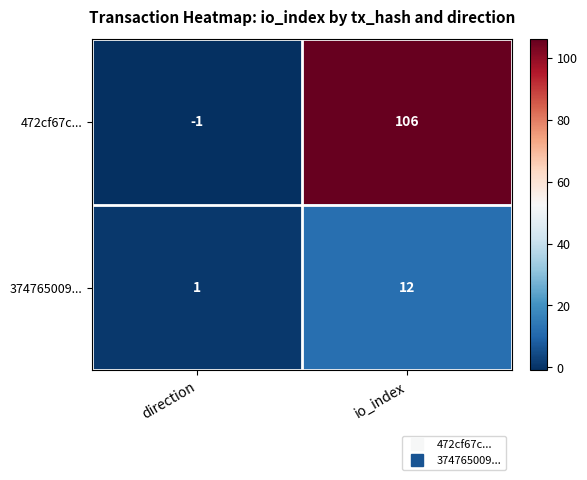

Count the number of categories in the chart.

2